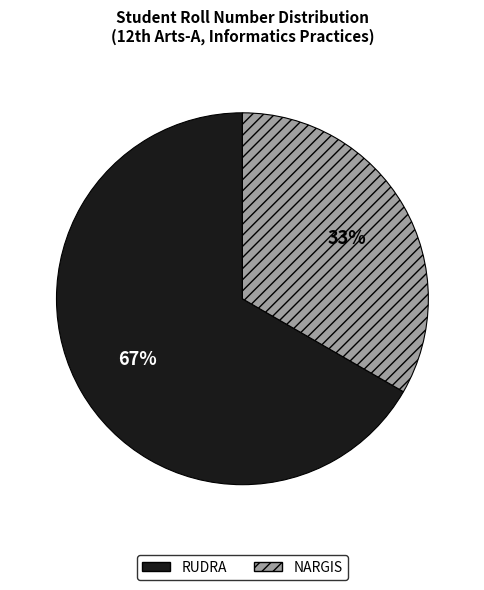

Approximately how many times larger is the value at NARGIS compared to RUDRA?

0.5